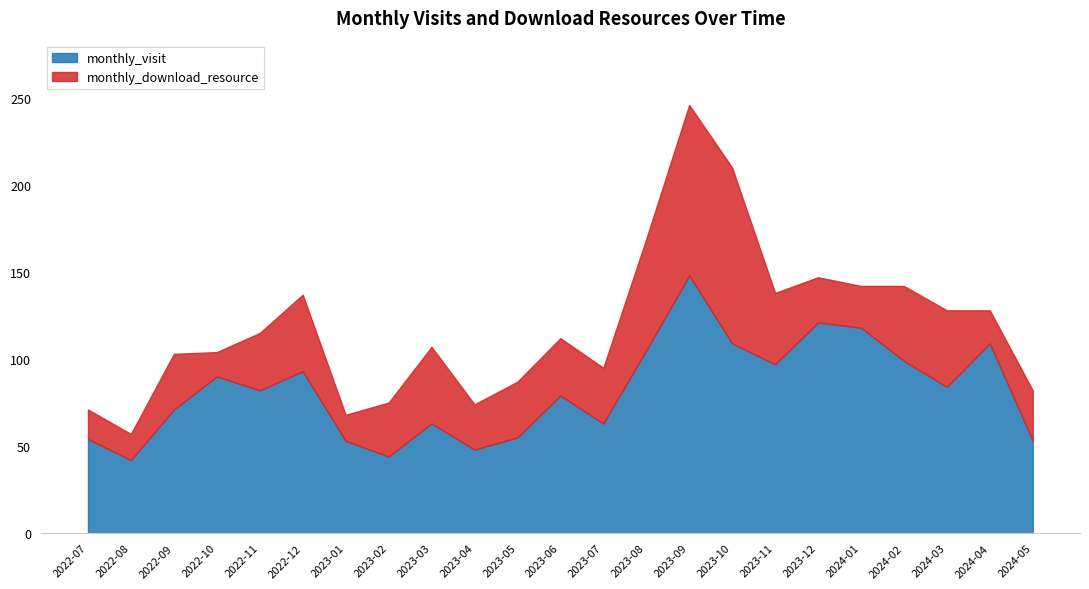

True or false: monthly_download_resource and monthly_visit intersect in this chart.

False